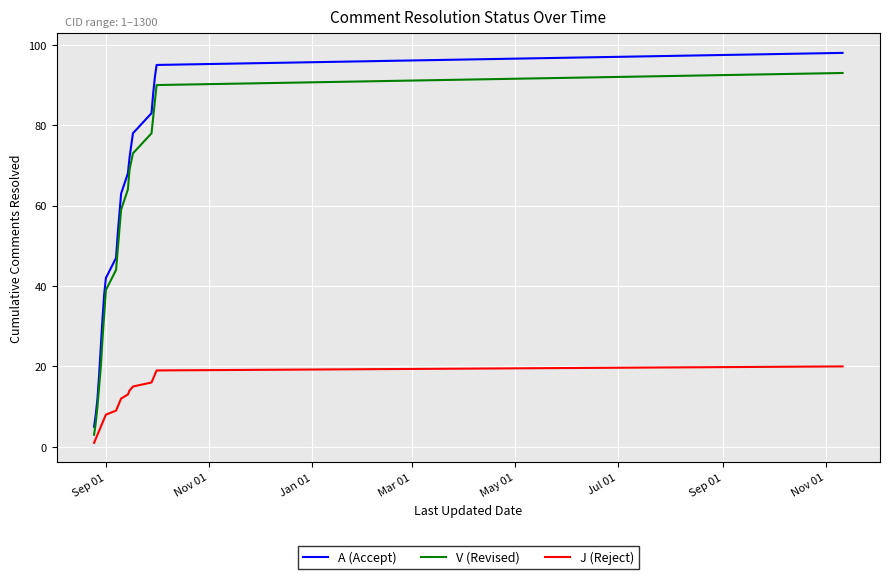

Which series has the widest spread of values?

A (Accept)